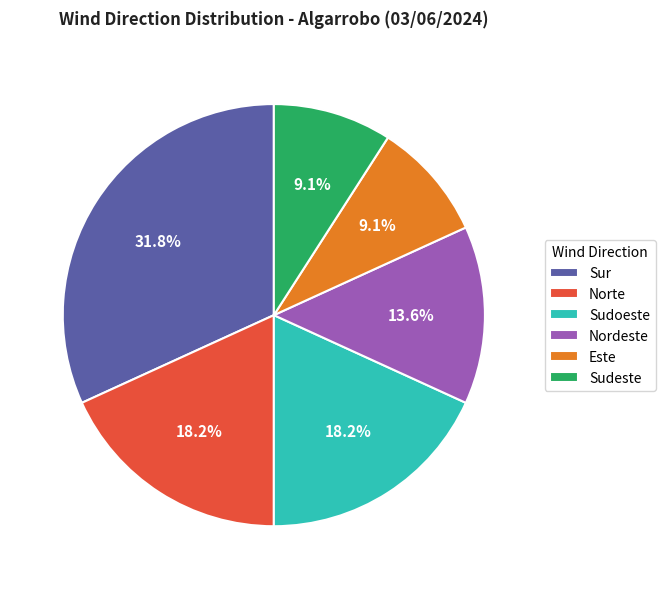

What portion of the pie excludes Sudoeste?

81.8%